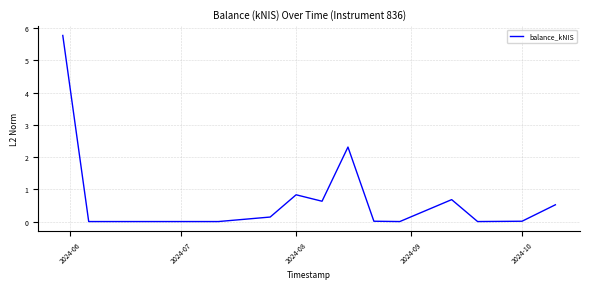

What is the greatest value displayed?

5.8